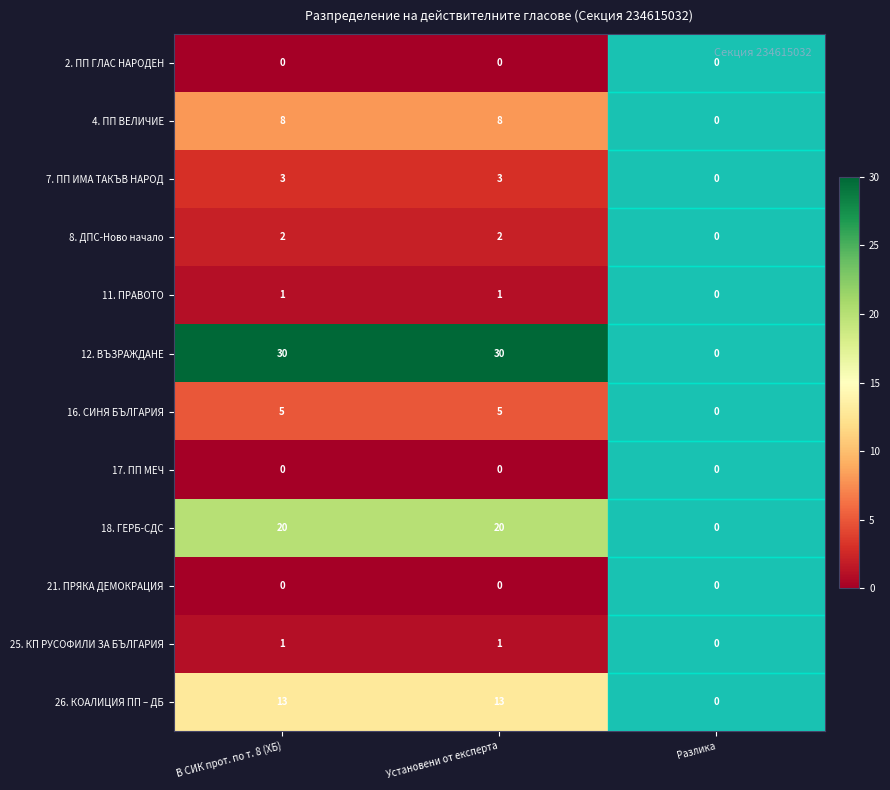

What is the greatest value displayed?

30